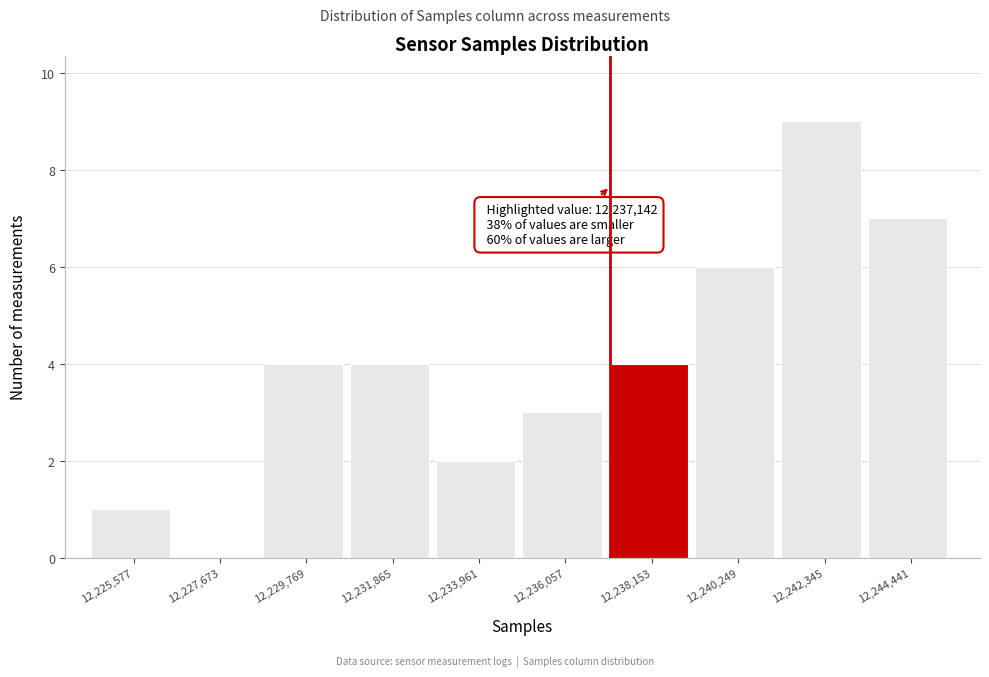

Which range on the x-axis has the tallest bar?

12241500 to 12243500